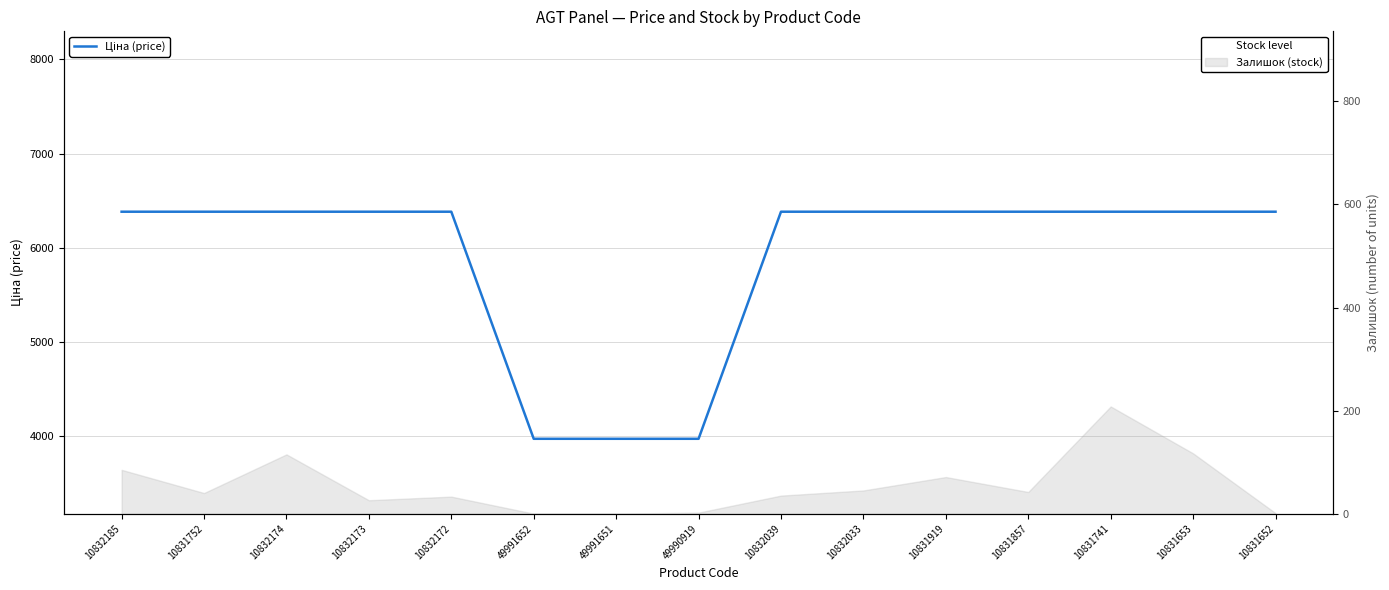

How many values are below 6383?

3